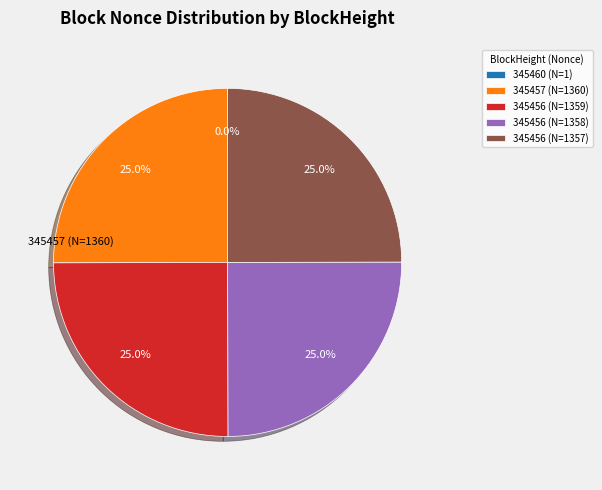

What portion of the pie excludes 345456 (N=1359)?

75.0%